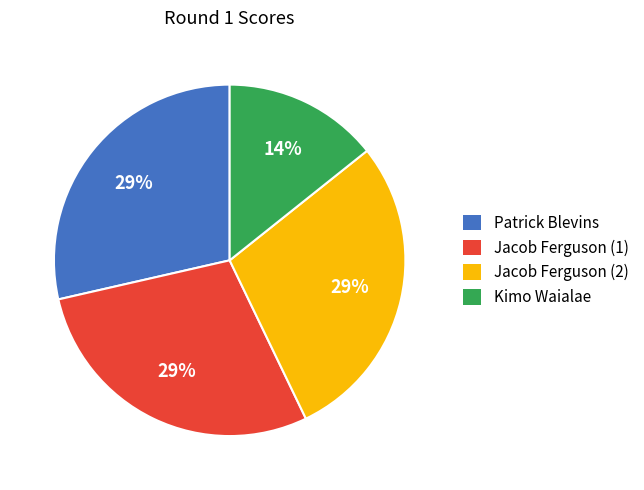

How many slices are in this pie chart?

4